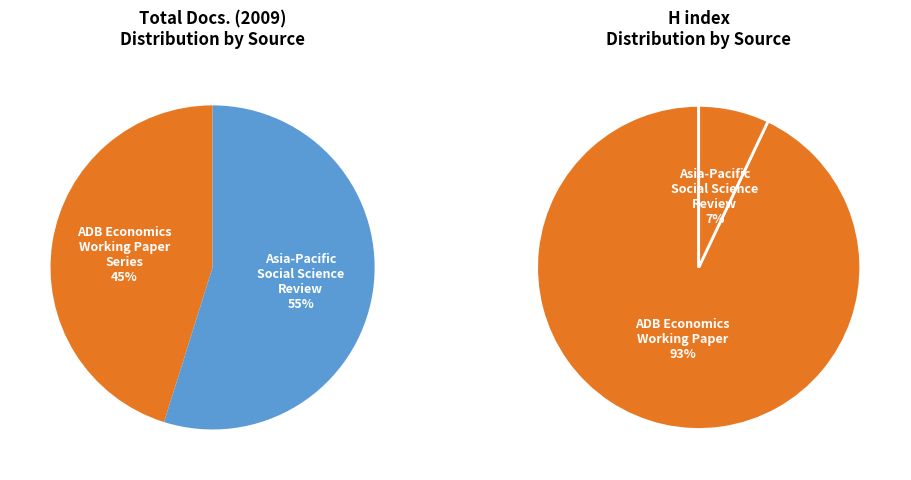

The ADB Economics Working Paper Series slice represents 45% of the pie. True or false?

True